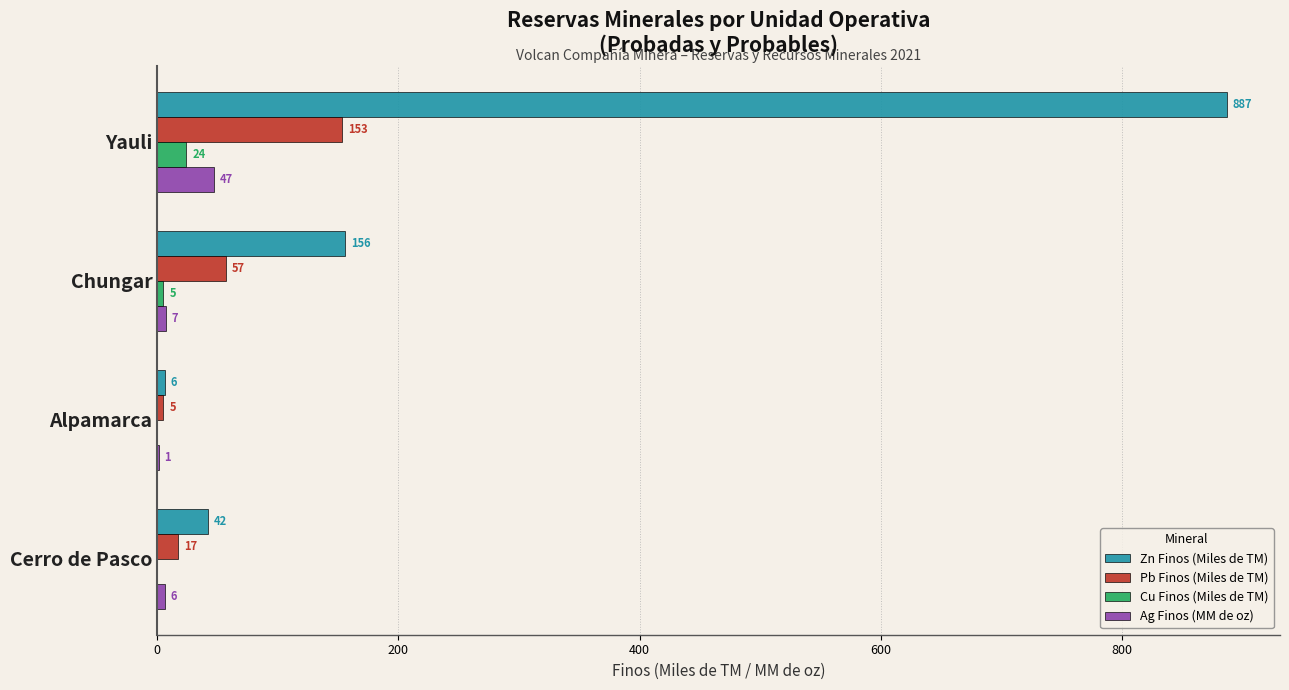

Is the value of Pb Finos (Miles de TM) at Cerro de Pasco greater than the value of Zn Finos (Miles de TM) at Chungar?

No